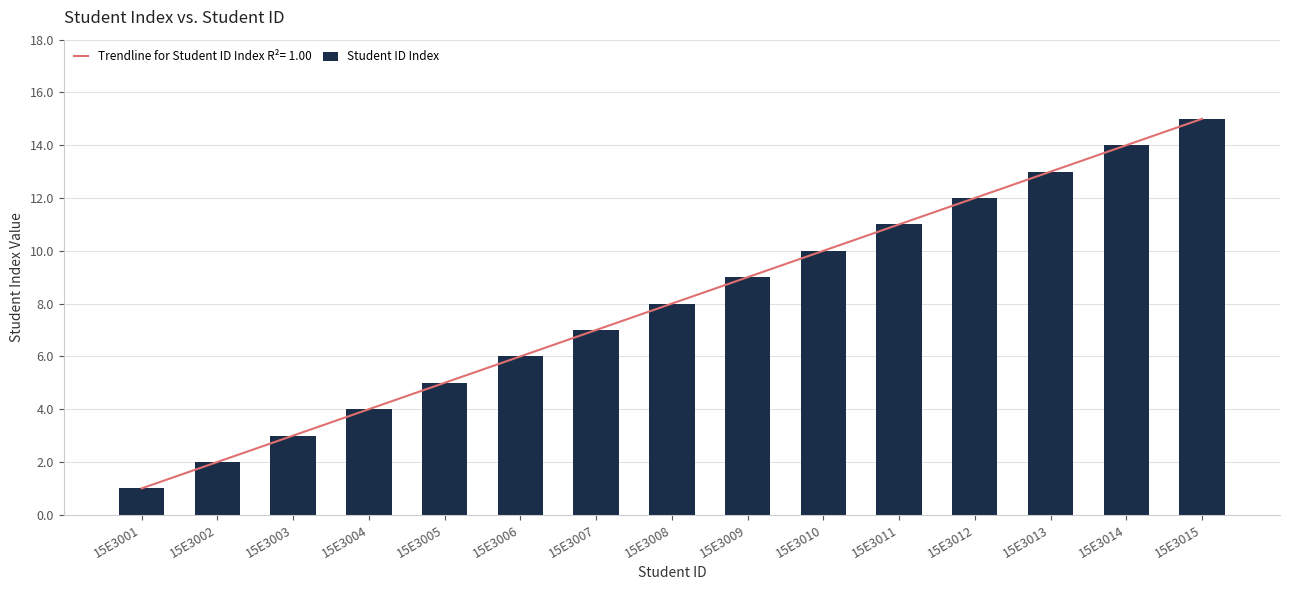

What is the difference between the maximum and minimum values?

14